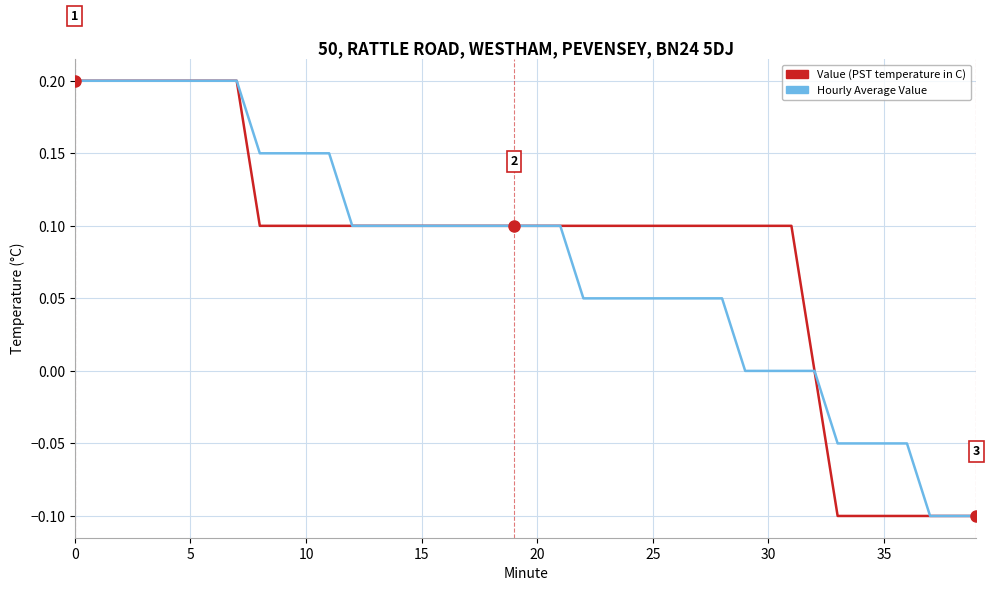

Which series has the largest range (max minus min)?

Value (PST temperature in C)